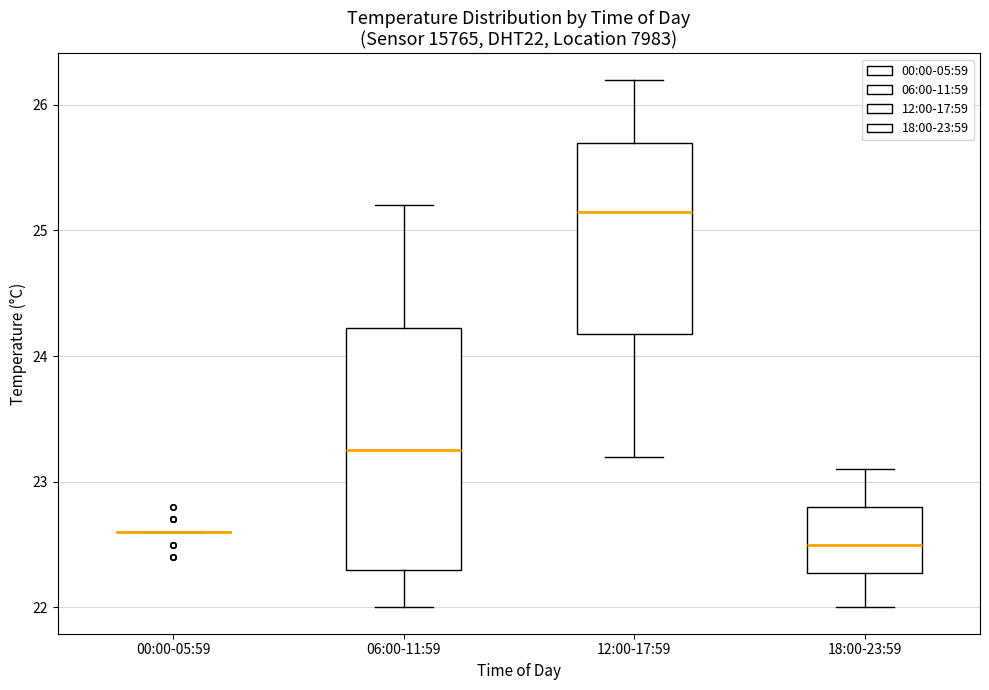

Reading left to right, read every box against the y-axis: the position of its median line, the range the box covers, and the ends of its whiskers. The values are not printed on the chart, so give them approximately, as read against the axis.

00:00-05:59: box collapsed to a line at 22.6, whiskers 22.6 to 22.6
06:00-11:59: median 23.3, box 22.3 to 24.2, whiskers 22.0 to 25.2
12:00-17:59: median 25.2, box 24.2 to 25.7, whiskers 23.2 to 26.2
18:00-23:59: median 22.5, box 22.3 to 22.8, whiskers 22.0 to 23.1